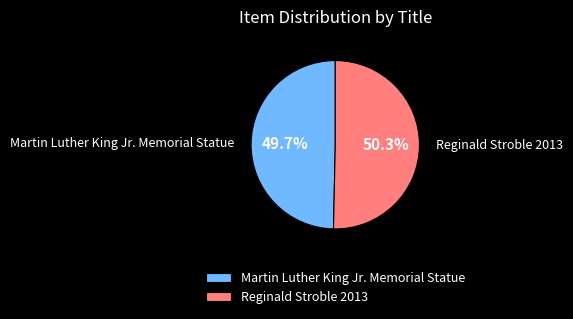

Between Martin Luther King Jr. Memorial Statue and Reginald Stroble 2013, which is larger?

Reginald Stroble 2013